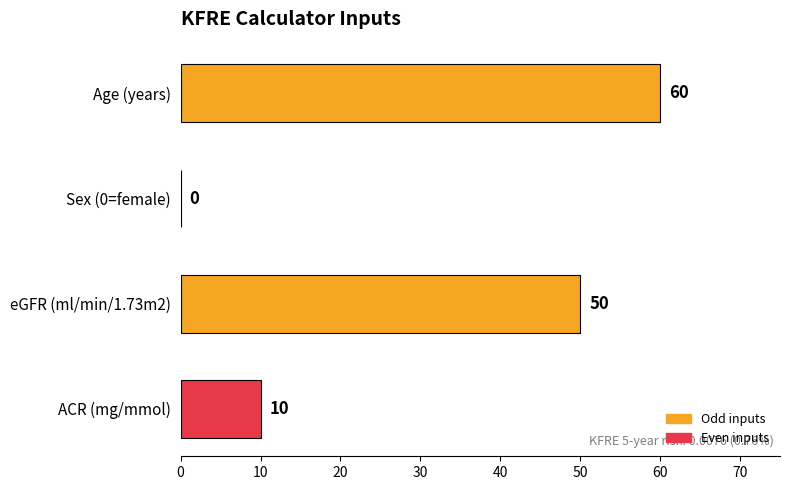

Reading top to bottom, list all the values displayed in this chart.

Age (years)=60	Sex (0=female)=0	eGFR (ml/min/1.73m2)=50	ACR (mg/mmol)=10